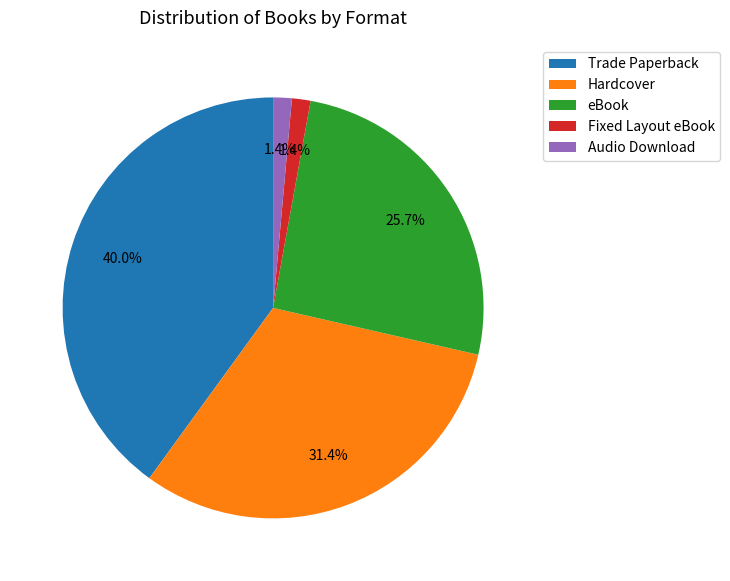

Which category has the biggest portion of the pie?

Trade Paperback